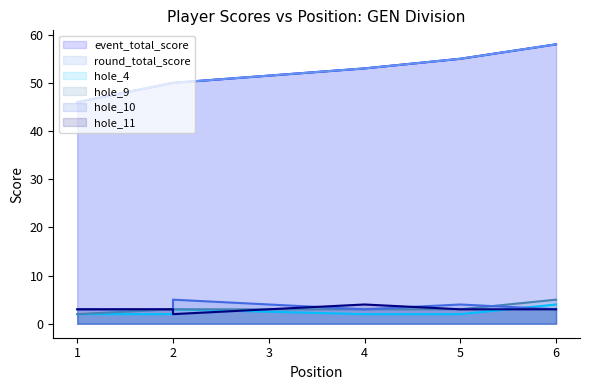

What is the difference between the hole_11 values at 2 and 5?

1